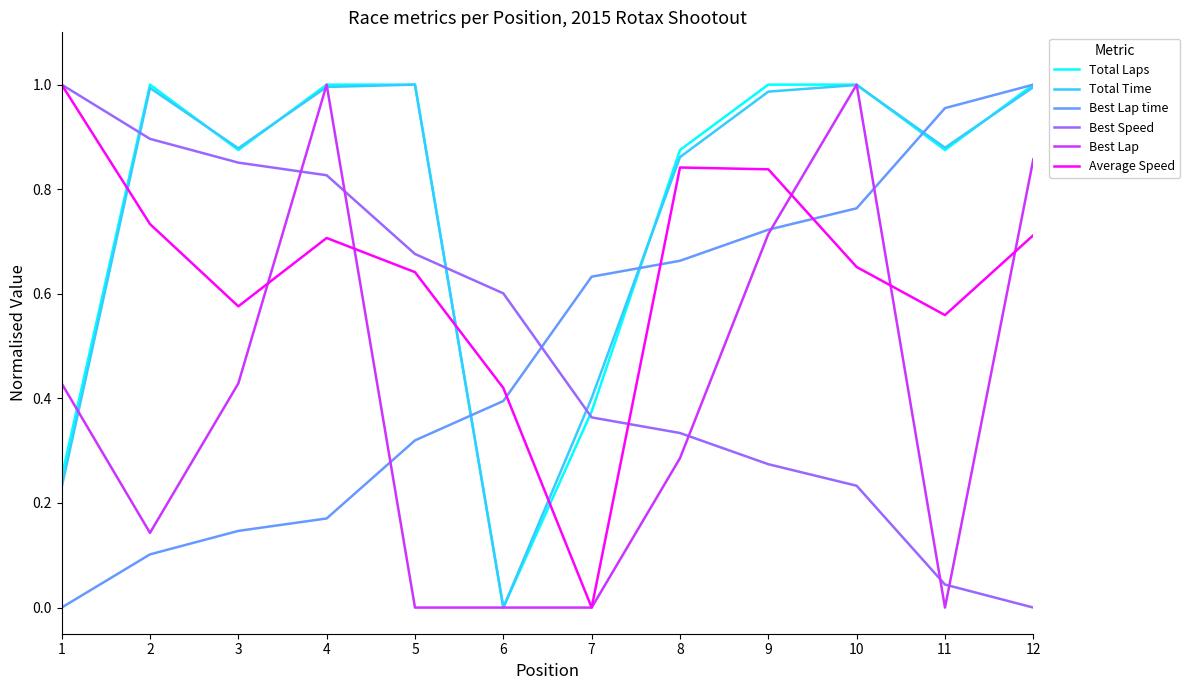

After their last crossing, which series has the higher values: Best Speed or Best Lap?

Best Lap